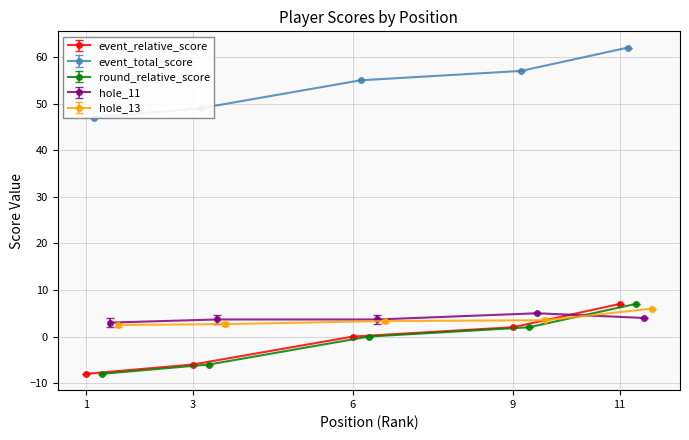

Does the chart display data point markers on the line(s)?

Yes